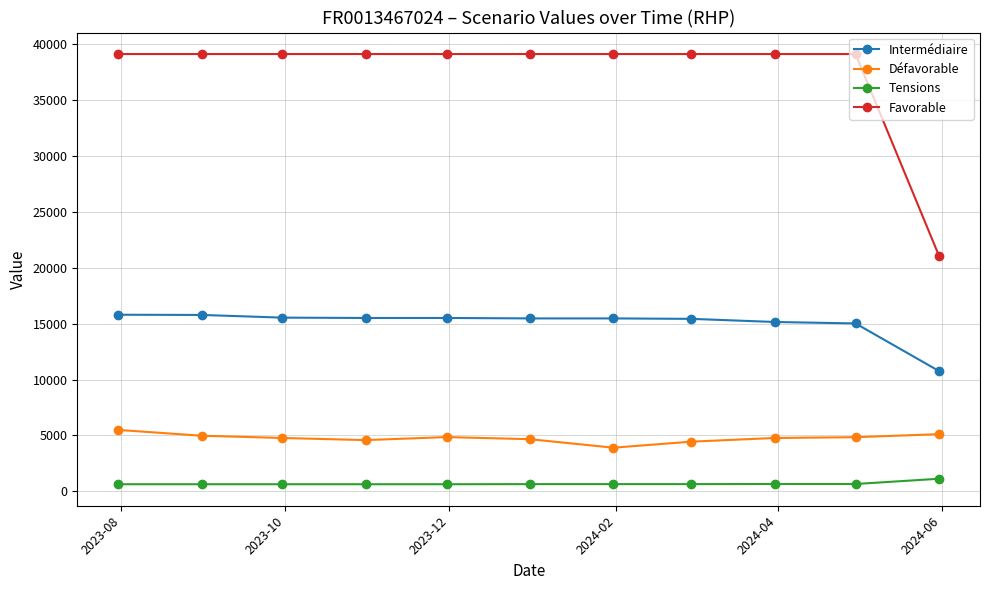

Rank the series by their maximum value, from lowest to highest.

Tensions, Défavorable, Intermédiaire, Favorable